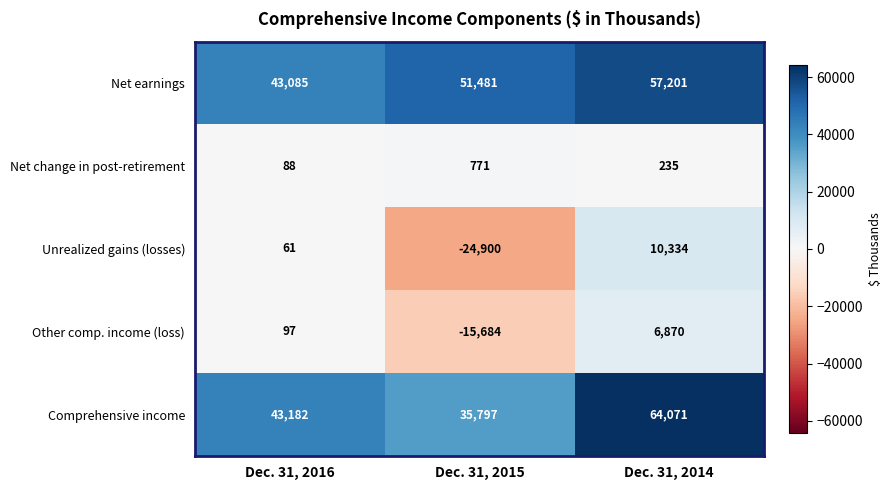

At which category is the sum across all series the highest?

Dec. 31, 2014